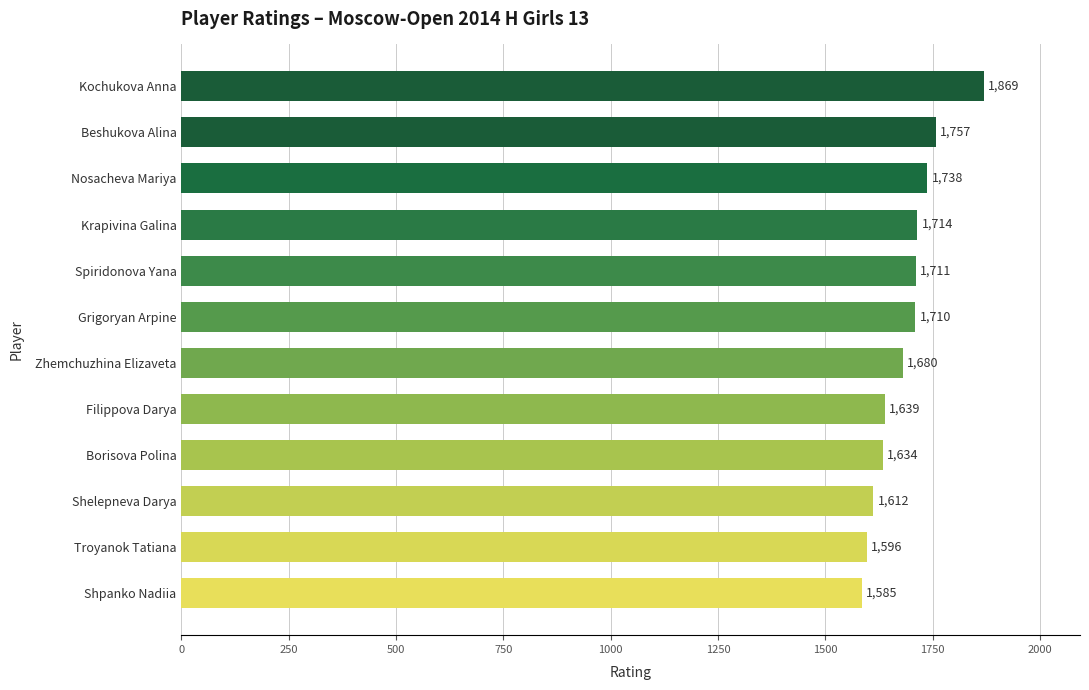

What is the sum of all values?

20245